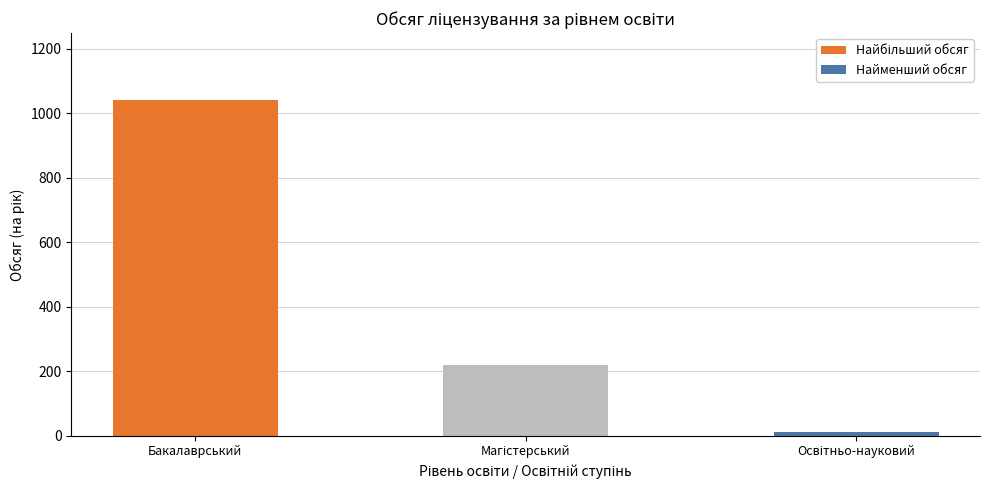

List the labels in order of value, largest first.

Бакалаврський, Магістерський, Освітньо-науковий